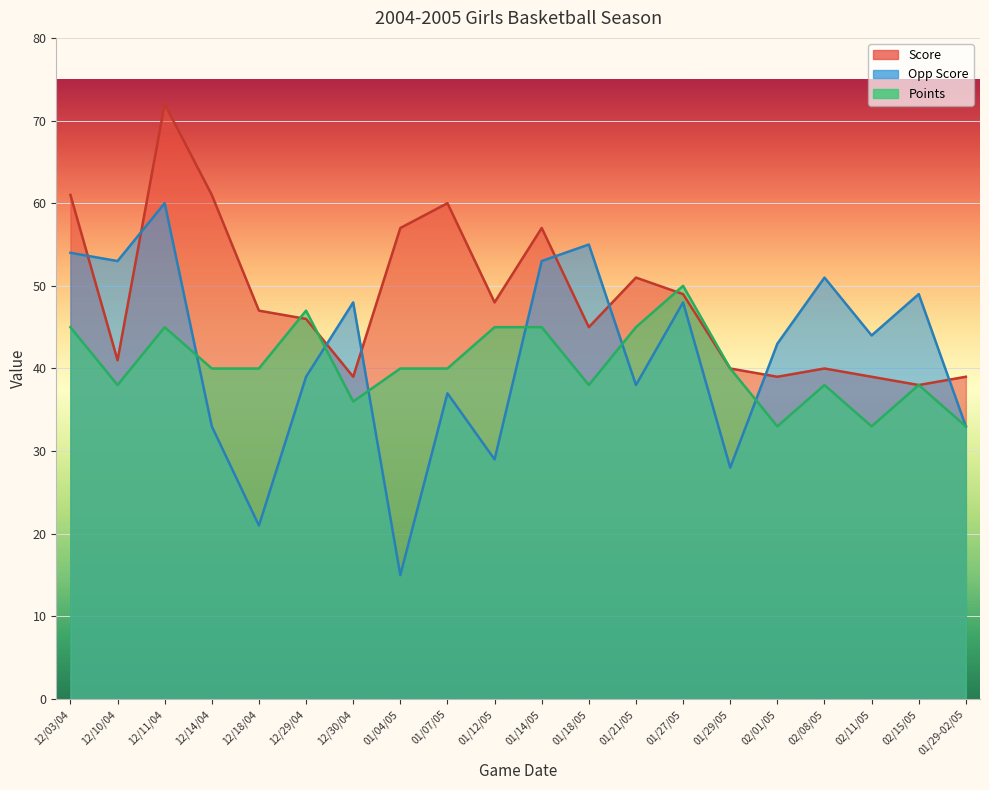

At which category is the sum across all series the highest?

12/11/04